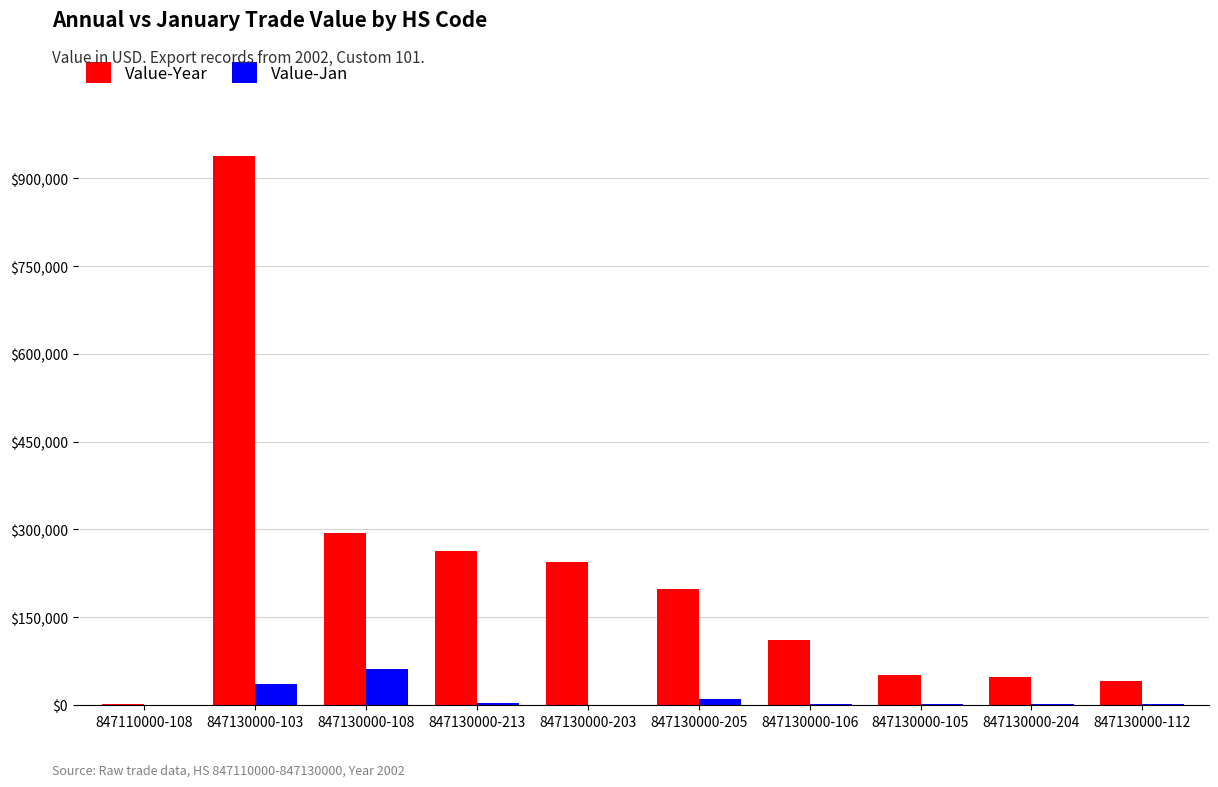

What is the sum of all Value-Year values?

2191898